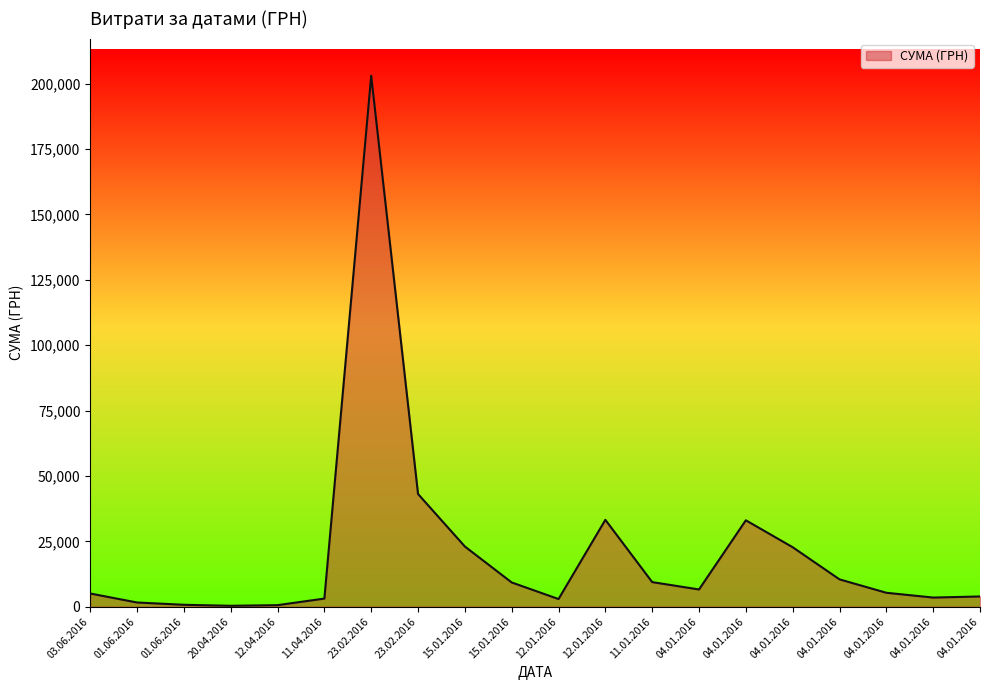

At which category does the chart reach its peak across all series?

23.02.2016